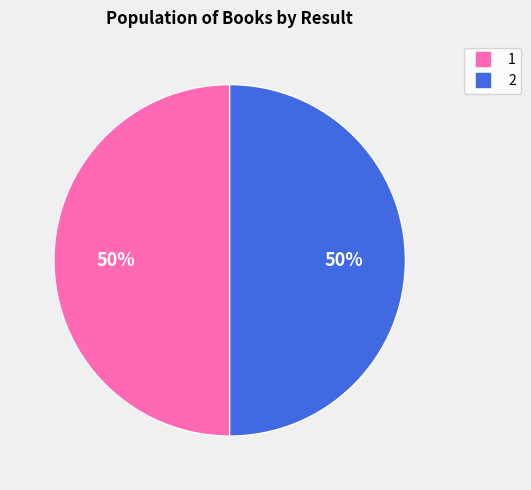

Count the number of slices in the pie.

2